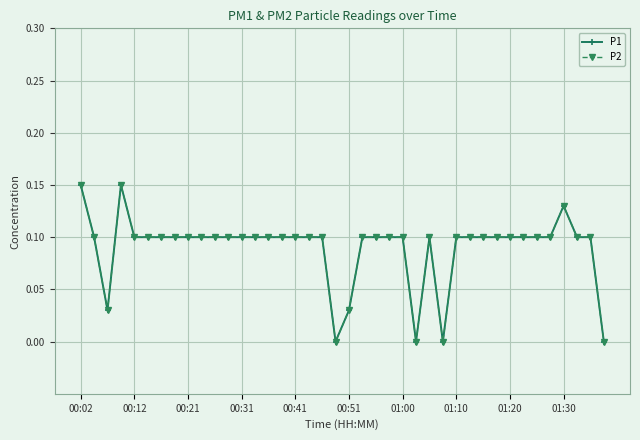

At which label does P1 reach its peak?

00:02